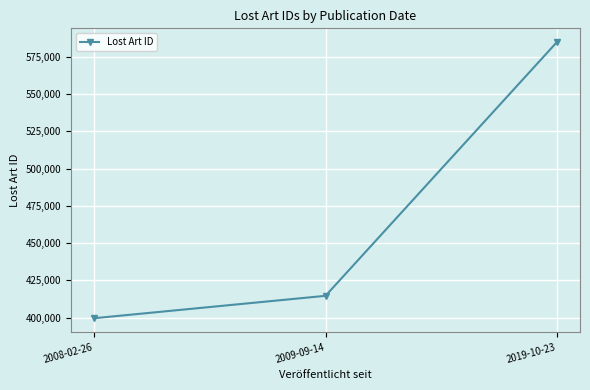

What is the ratio of the value at 2008-02-26 to the value at 2009-09-14?

1.0